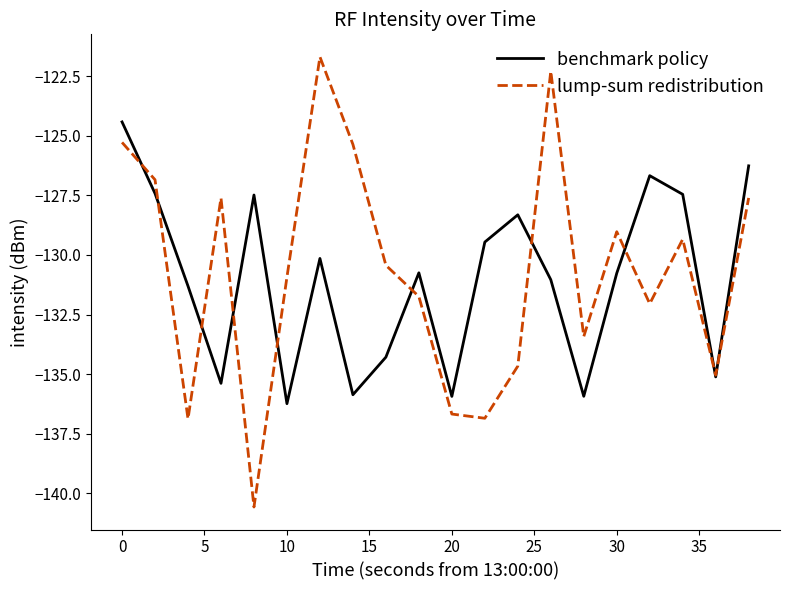

What is the minimum value shown in the chart?

-140.6